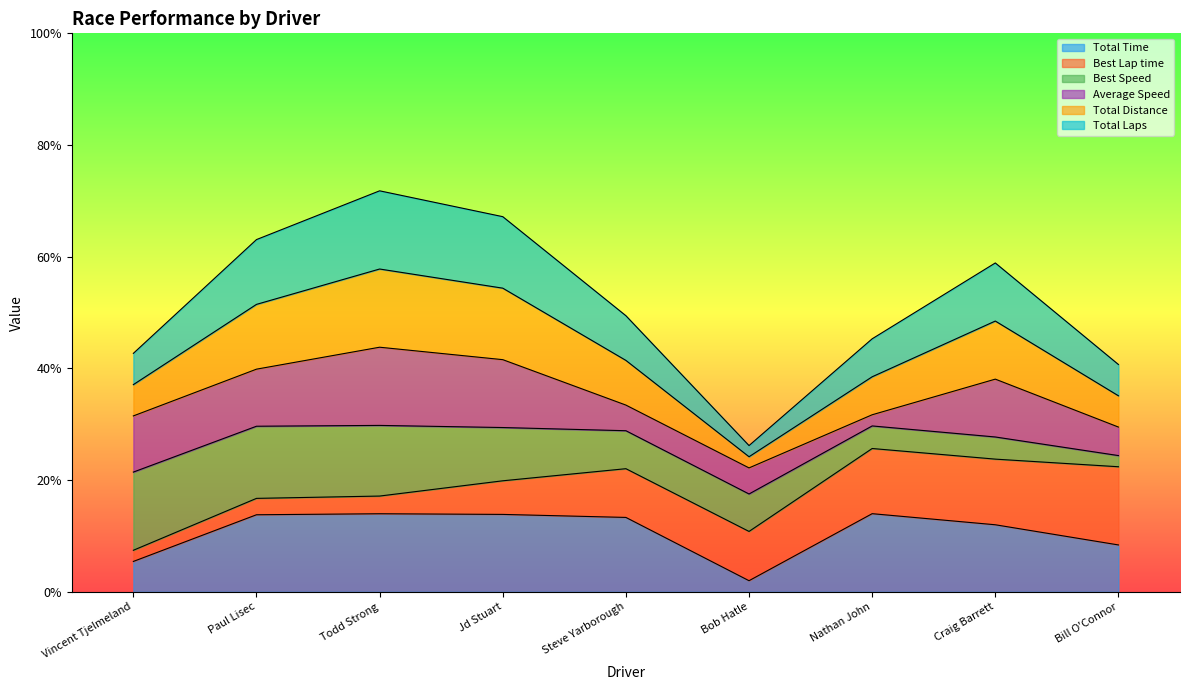

List the labels in order of Total Distance value, smallest first.

Bob Hatle, Bill O'Connor, Vincent Tjelmeland, Nathan John, Steve Yarborough, Craig Barrett, Paul Lisec, Jd Stuart, Todd Strong